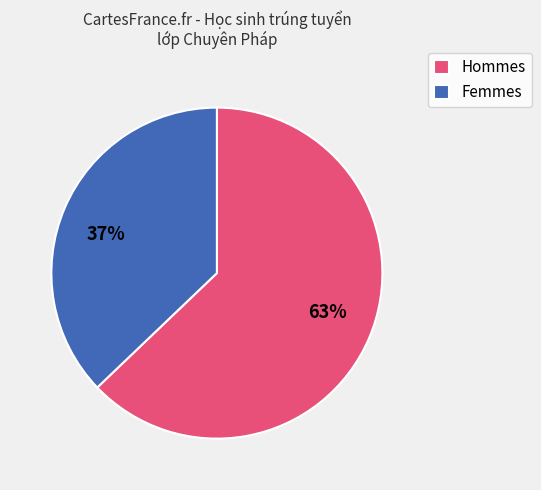

To the nearest percent, what percentage of the pie is 63%?

63%